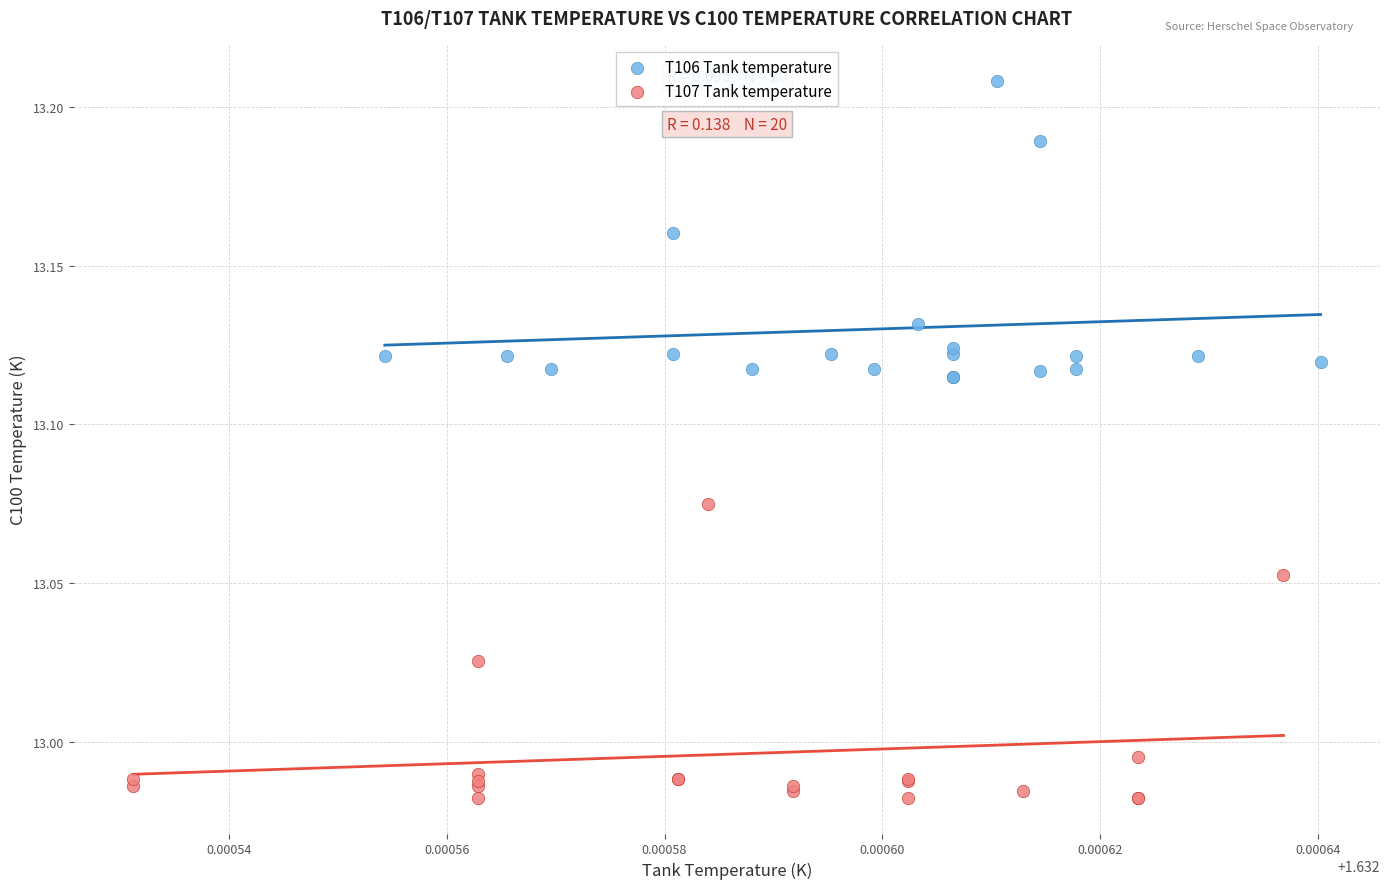

Which series reaches the minimum Y coordinate?

T107 Tank temperature